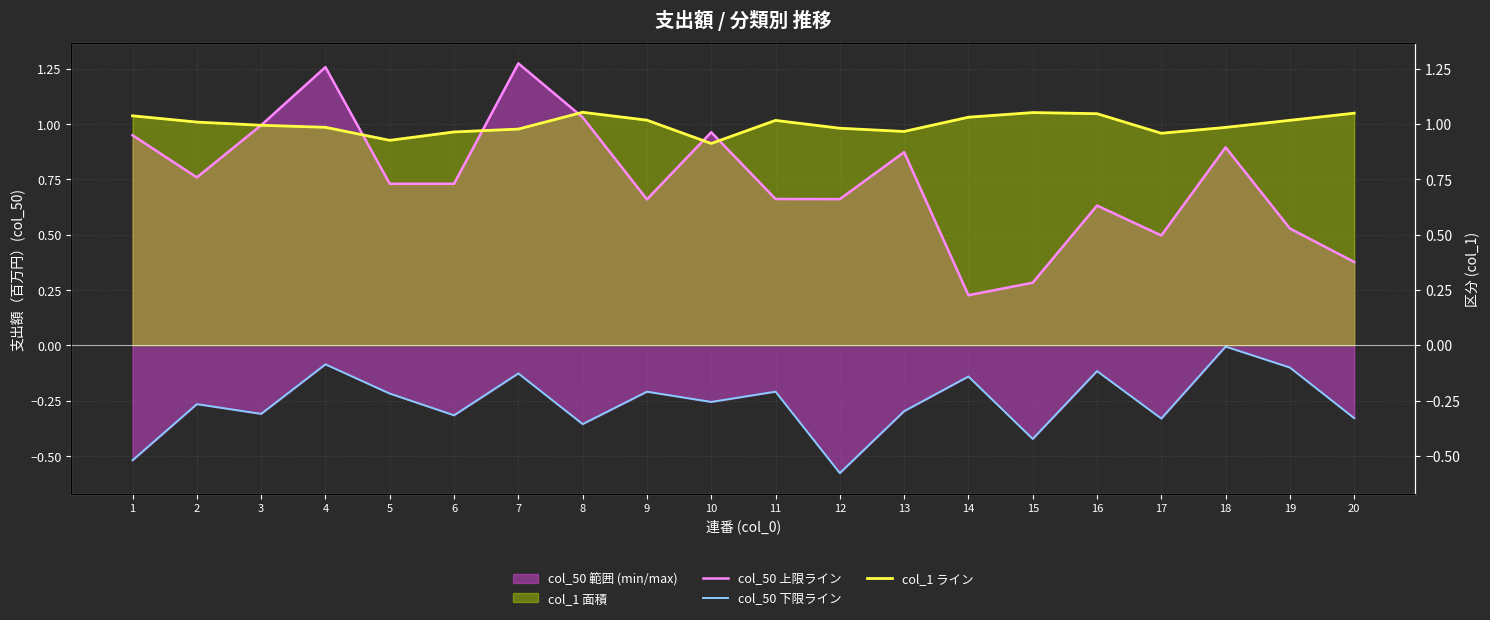

Which series has the largest total across all categories?

col_1 ライン